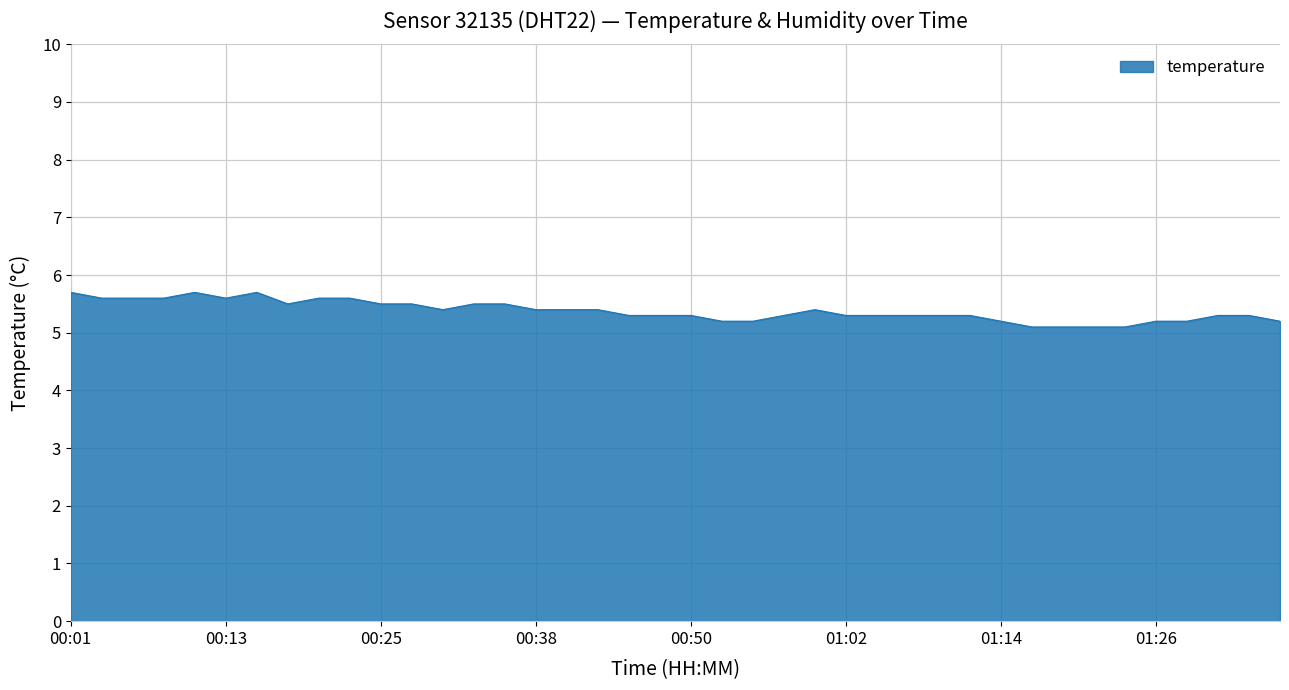

Reading left to right, extract all data points from this chart.

5.7	5.6	5.6	5.6	5.7	5.6	5.7	5.5	5.6	5.6	5.5	5.5	5.4	5.5	5.5	5.4	5.4	5.4	5.3	5.3	5.3	5.2	5.2	5.3	5.4	5.3	5.3	5.3	5.3	5.3	5.2	5.1	5.1	5.1	5.1	5.2	5.2	5.3	5.3	5.2